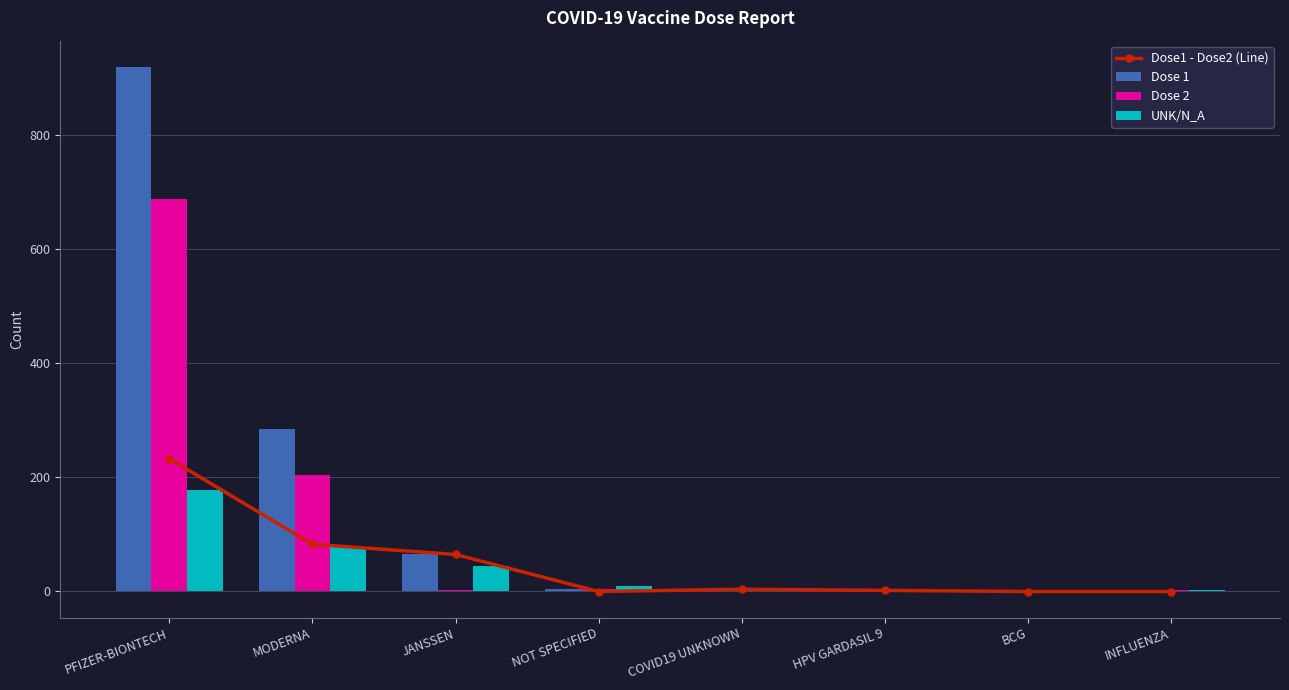

The Dose 1 series shows 1 at HPV GARDASIL 9. True or false?

True